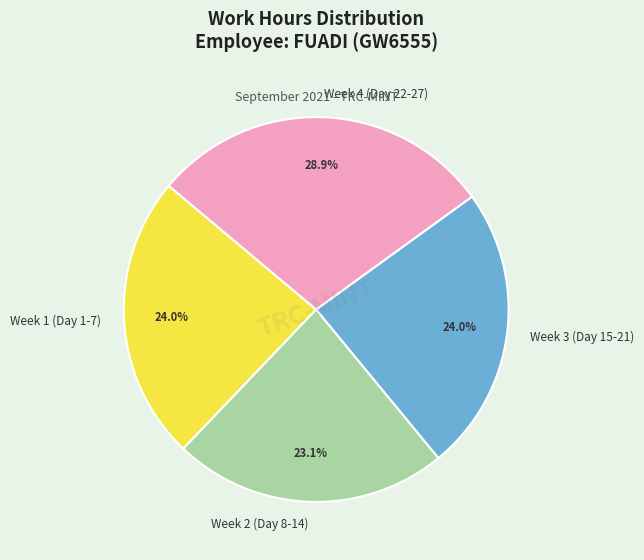

To the nearest percent, what is the average slice percentage?

25%